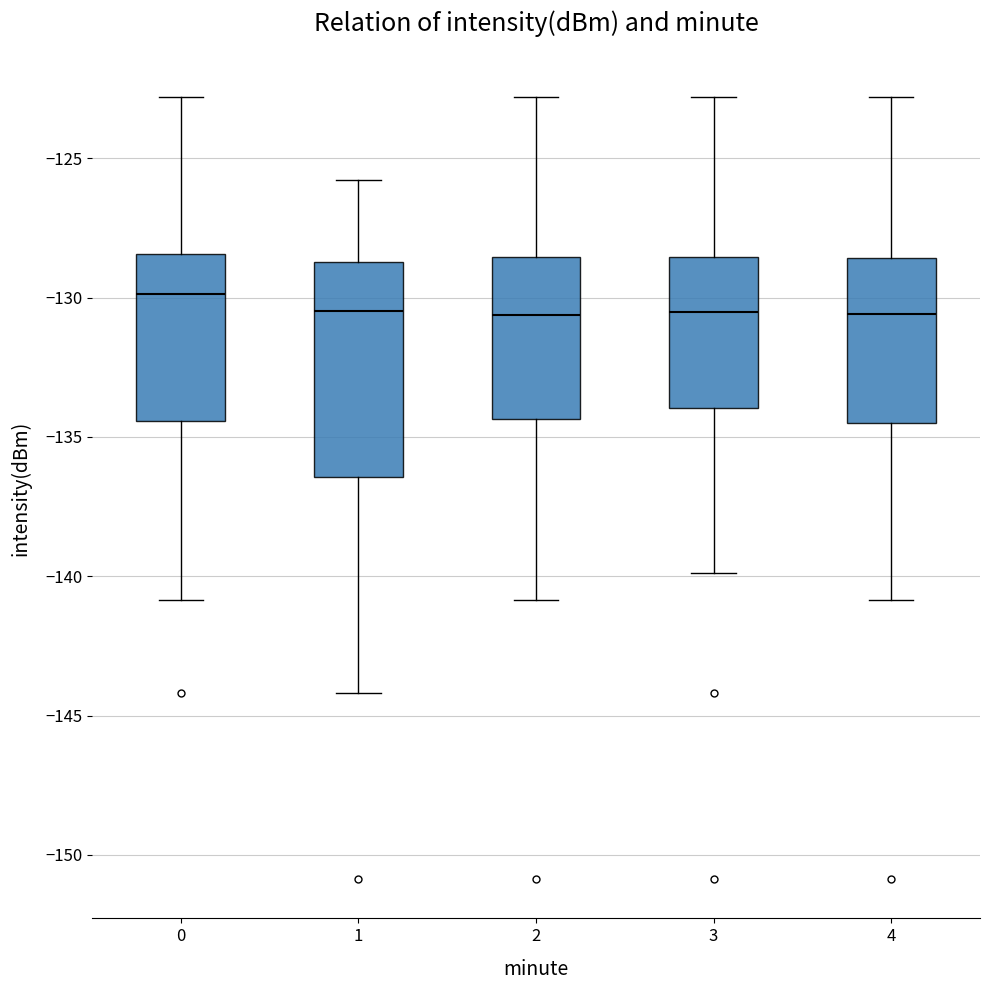

Reading left to right, read every box against the y-axis: the position of its median line, the range the box covers, and the ends of its whiskers. The values are not printed on the chart, so give them approximately, as read against the axis.

0: median -130.0, box -134.5 to -128.5, whiskers -141.0 to -123.0
1: median -130.5, box -136.5 to -128.5, whiskers -144.0 to -126.0
2: median -130.5, box -134.5 to -128.5, whiskers -141.0 to -123.0
3: median -130.5, box -134.0 to -128.5, whiskers -140.0 to -123.0
4: median -130.5, box -134.5 to -128.5, whiskers -141.0 to -123.0